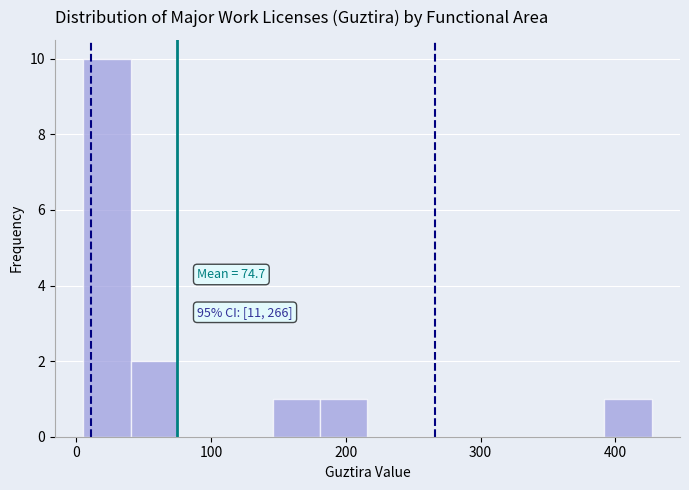

Read against the x-axis, roughly where is the centre of the tallest bar?

20